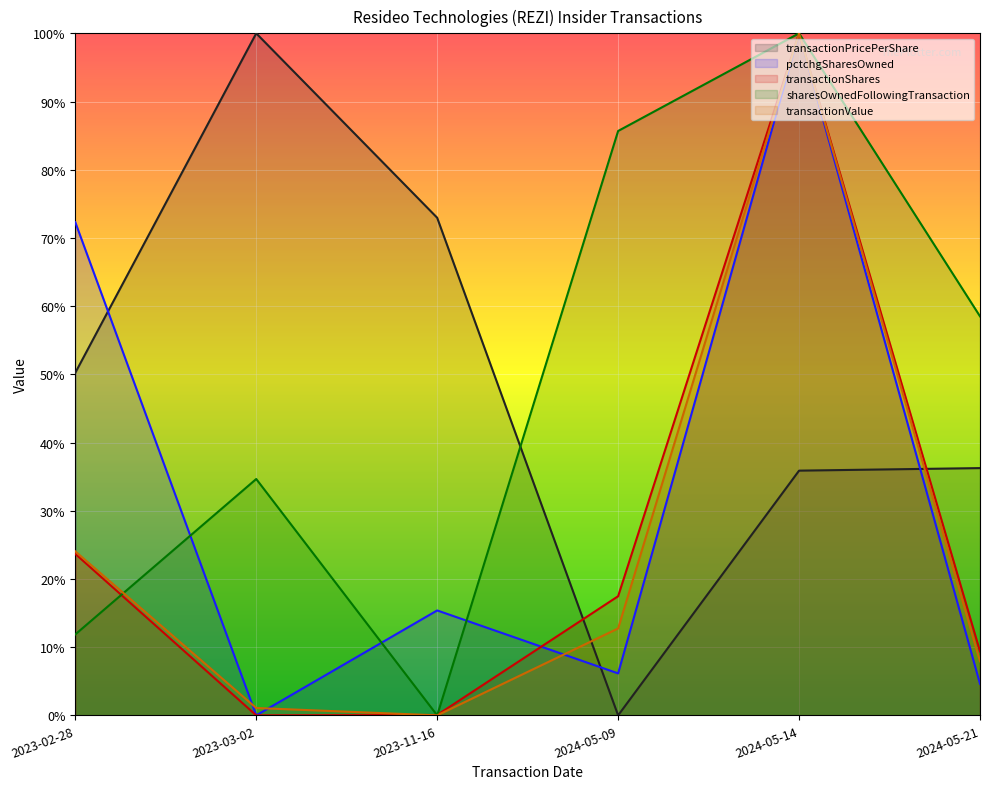

After their last crossing, which series has the higher values: pctchgSharesOwned or transactionPricePerShare?

transactionPricePerShare